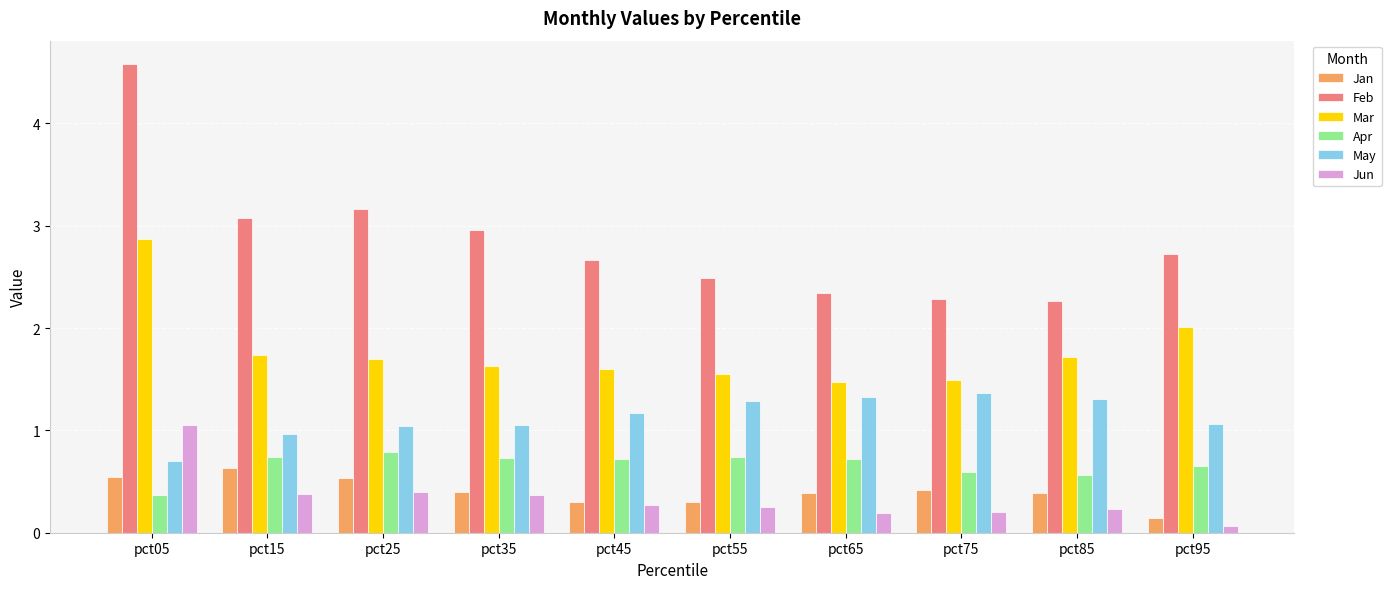

Is it true that Jun equals 0.3 at pct45?

True